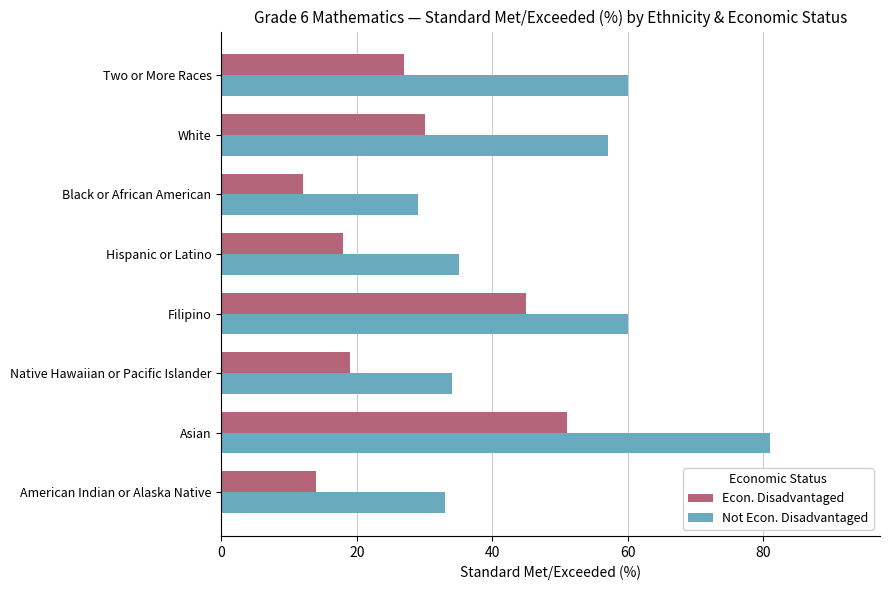

What is the minimum value shown in the chart?

12